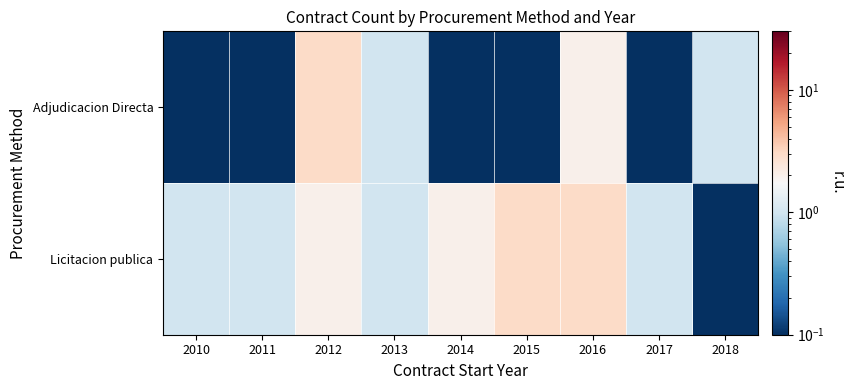

Rank the series by their average value, from highest to lowest.

Licitacion publica, Adjudicacion Directa